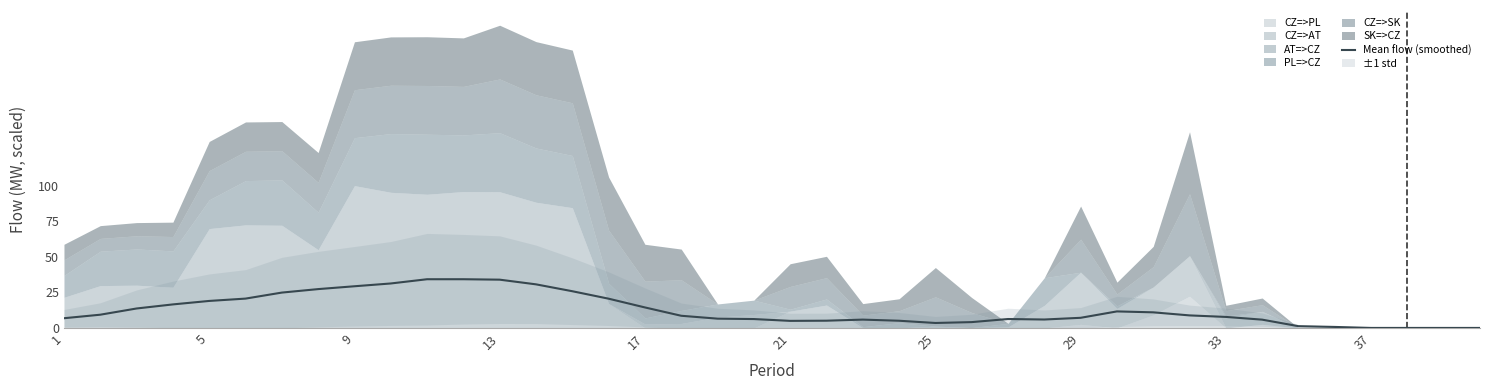

True or false: Mean flow (smoothed) has a value of 0.0 at 37.

True